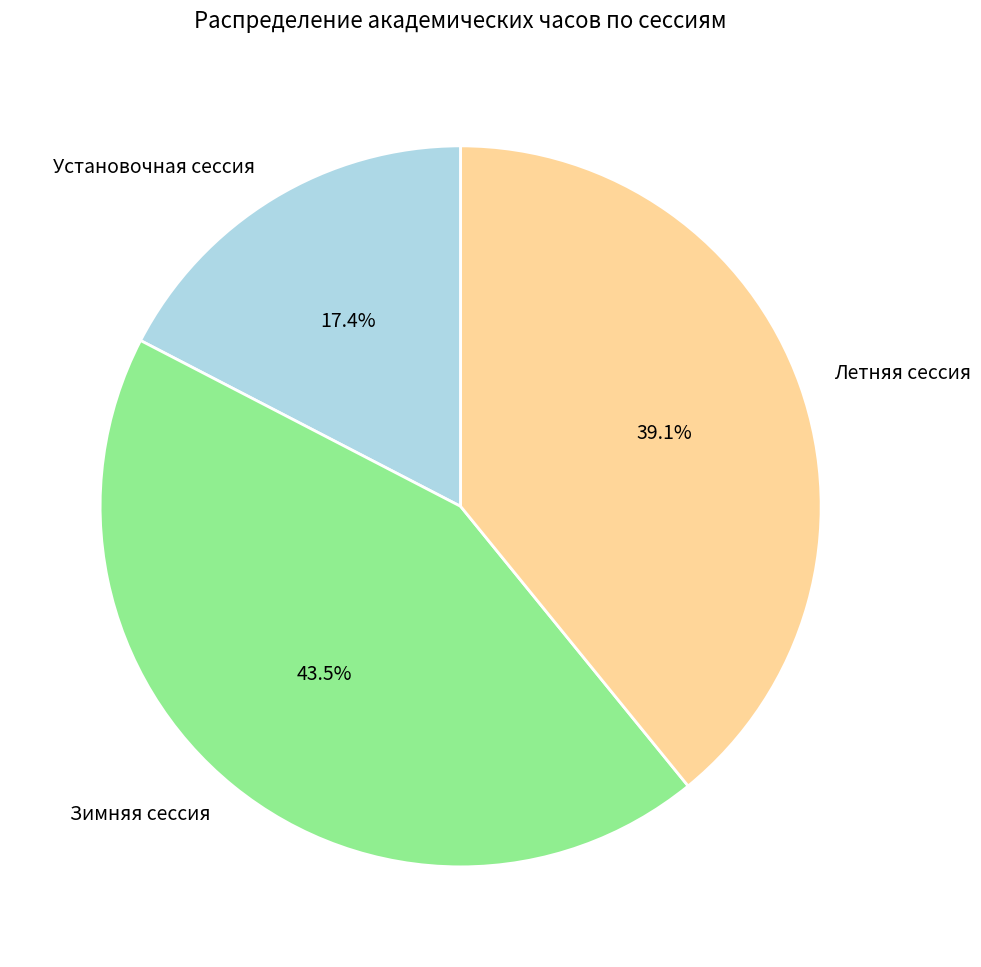

Is there any slice that represents more than half of the pie?

No